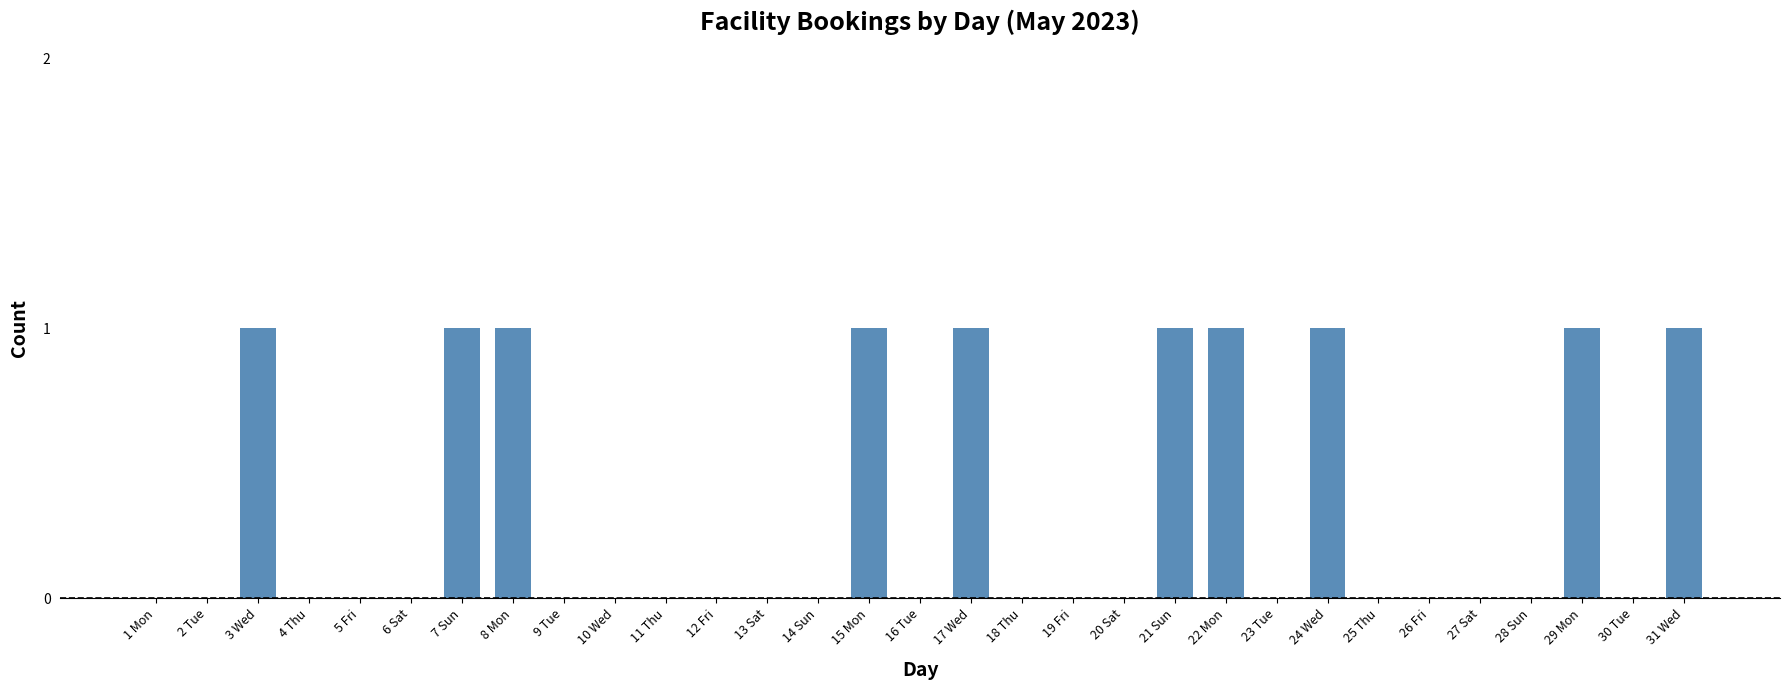

What is the sum of the values at 15 Mon and 13 Sat?

1